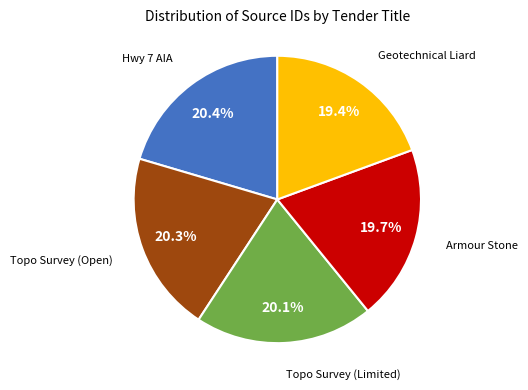

Count the number of slices in the pie.

5